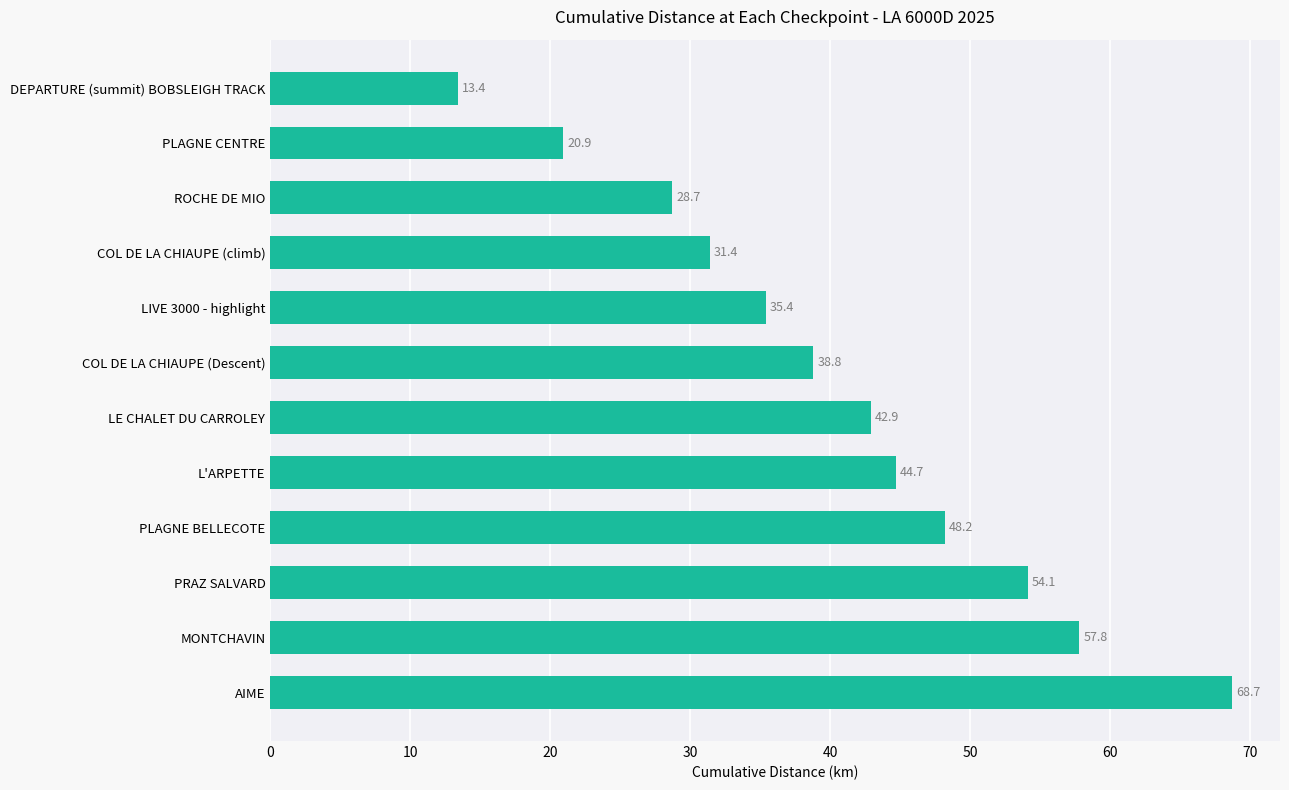

List the labels in order of value, smallest first.

DEPARTURE (summit) BOBSLEIGH TRACK, PLAGNE CENTRE, ROCHE DE MIO, COL DE LA CHIAUPE (climb), LIVE 3000 - highlight, COL DE LA CHIAUPE (Descent), LE CHALET DU CARROLEY, L'ARPETTE, PLAGNE BELLECOTE, PRAZ SALVARD, MONTCHAVIN, AIME